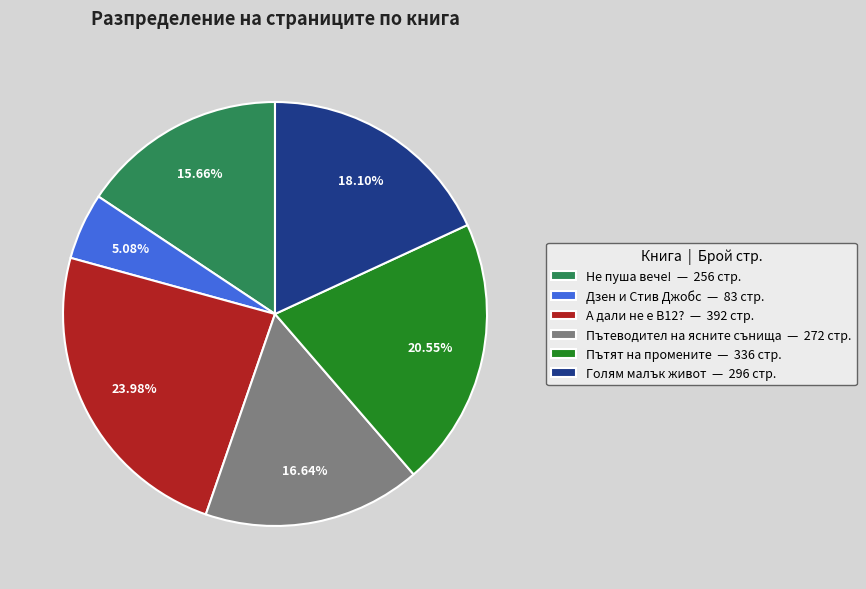

To the nearest percent, what is the difference between the largest and smallest slice percentages?

19%